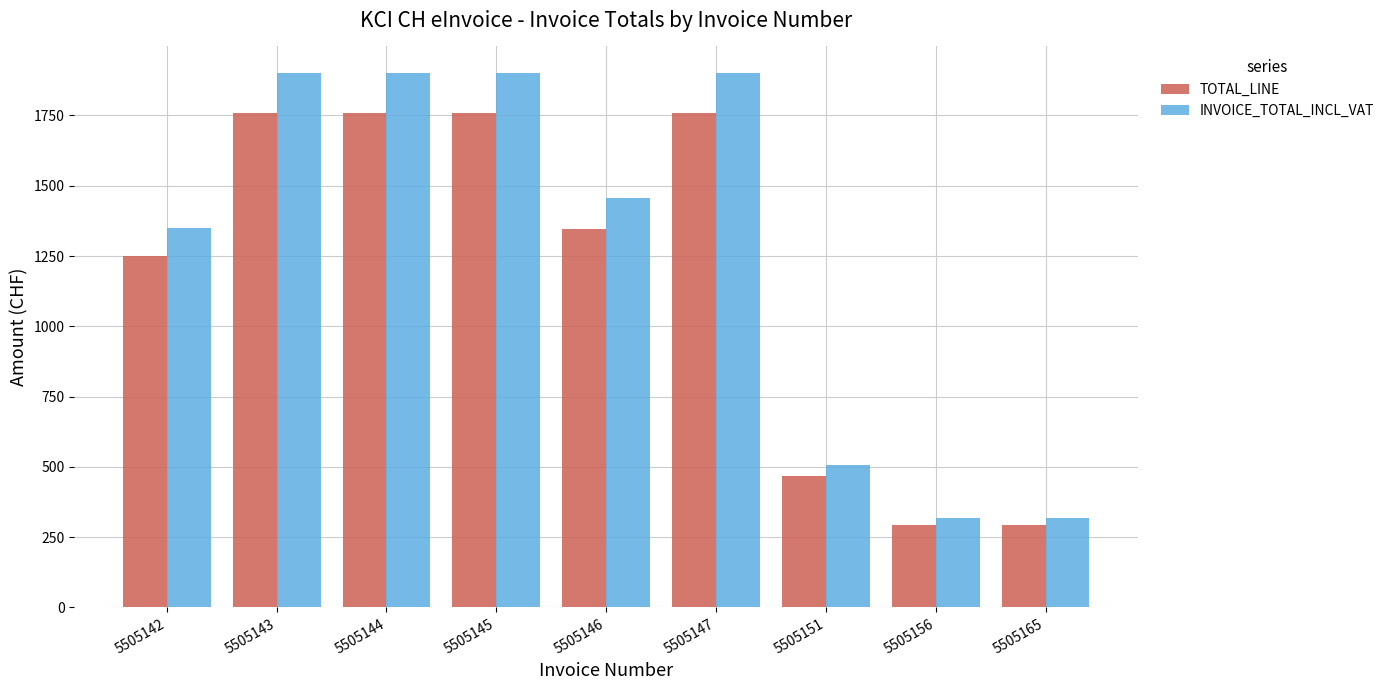

What is the highest value of the INVOICE_TOTAL_INCL_VAT series?

1900.5